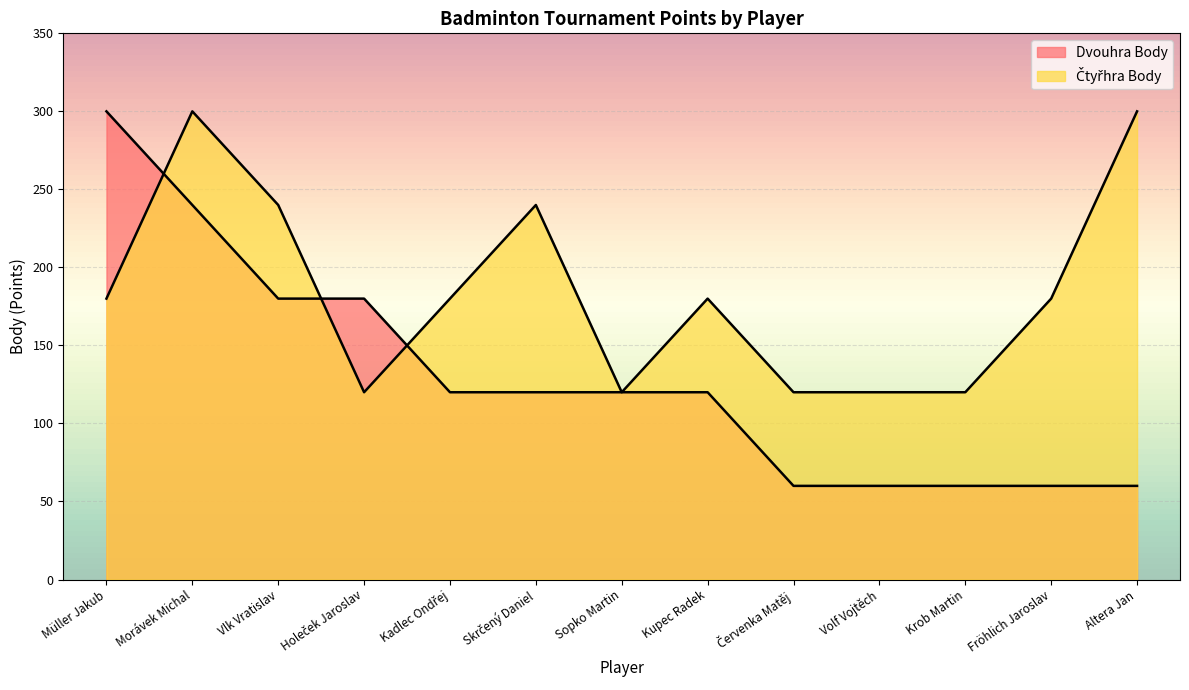

How many distinct data groups are displayed?

2